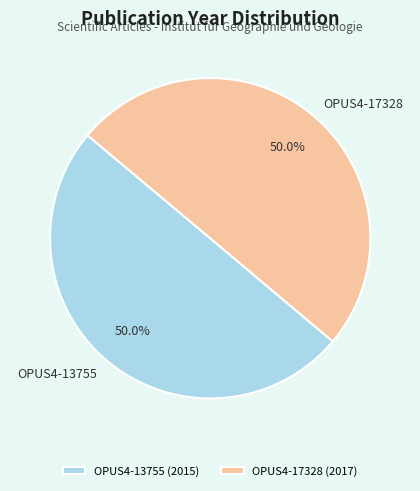

What is the ratio of the value at OPUS4-17328 to the value at OPUS4-13755?

1.0